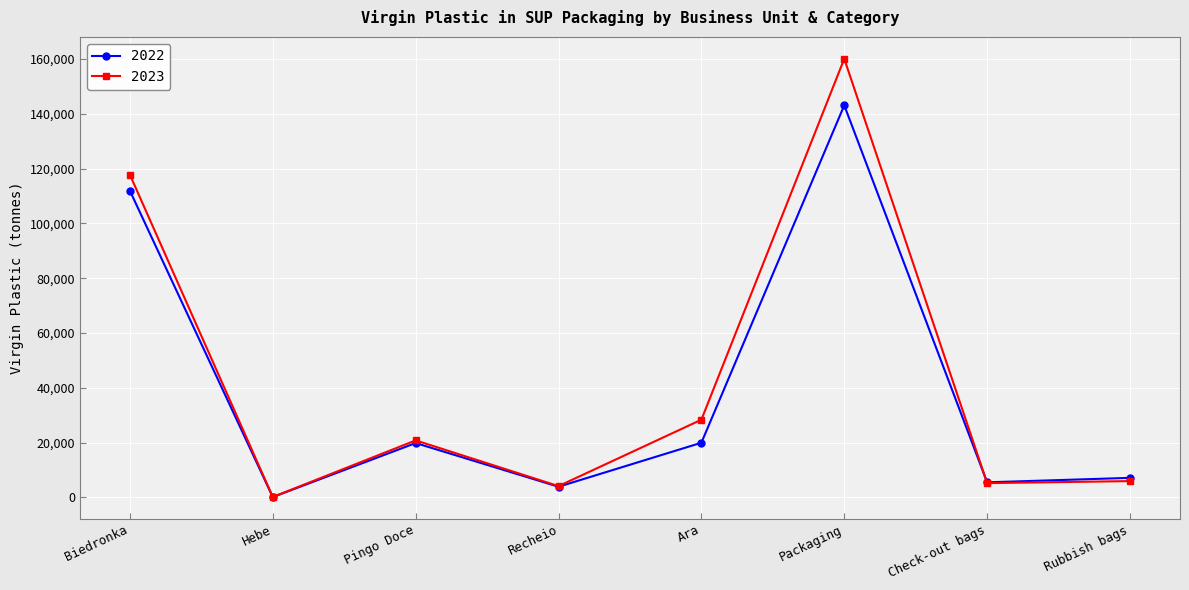

What are all the series names shown in the legend?

2022, 2023